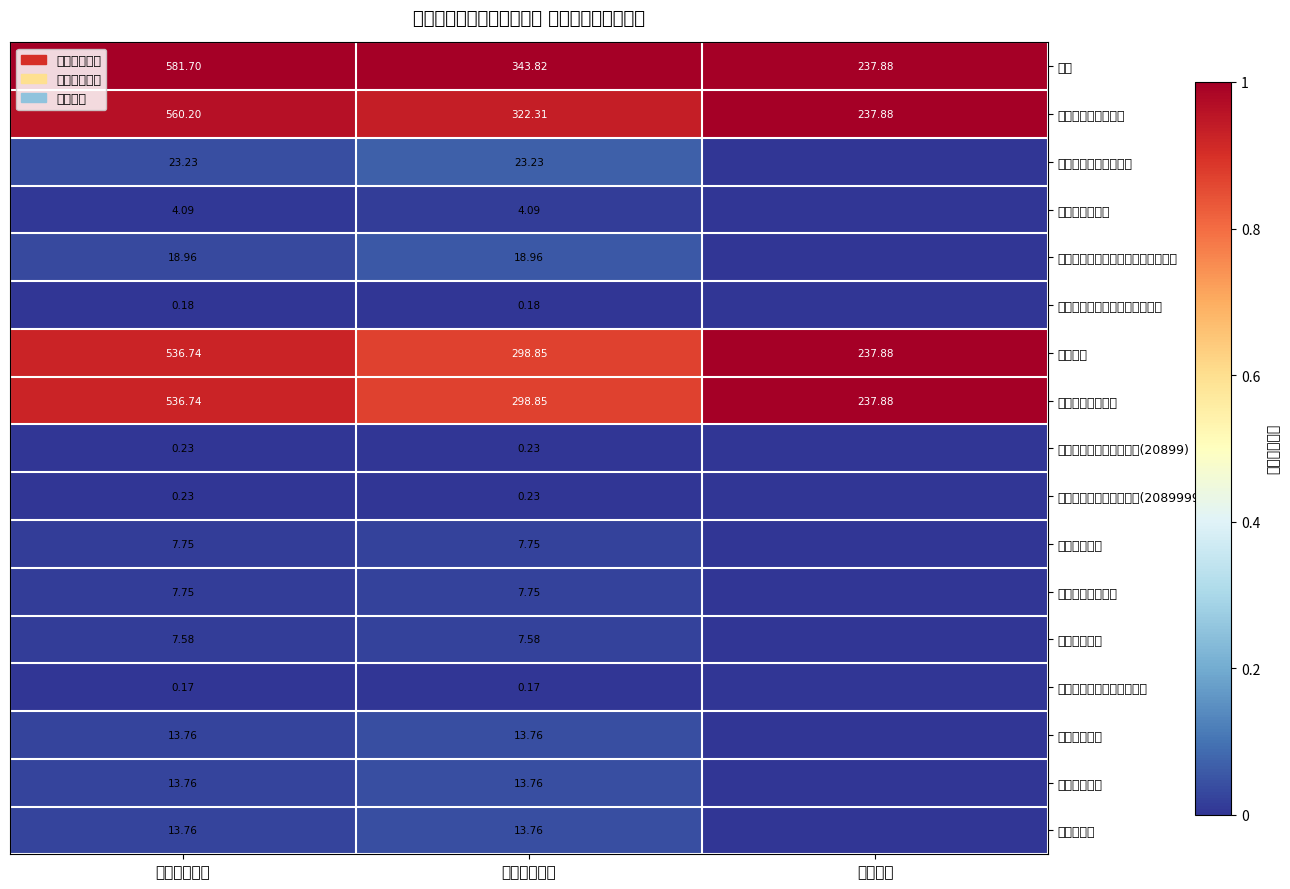

What is the total value across all series at 本年收入合计?

2326.8